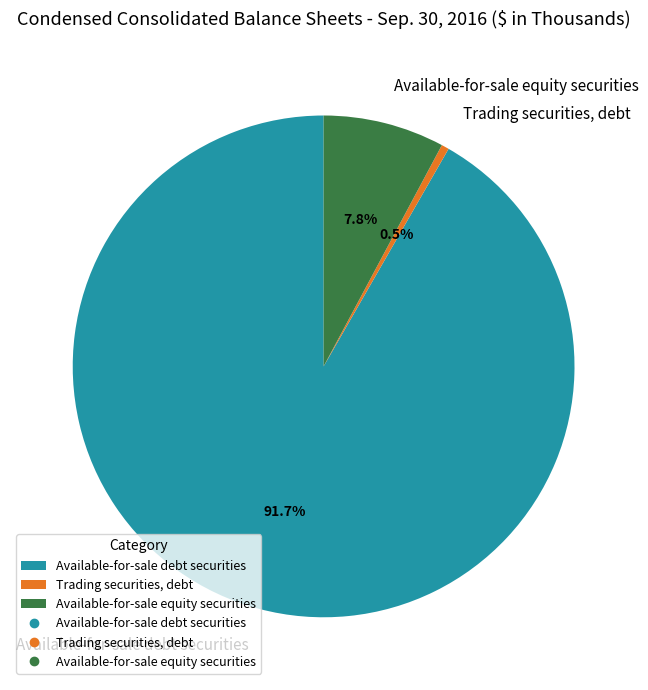

Count the number of slices in the pie.

3